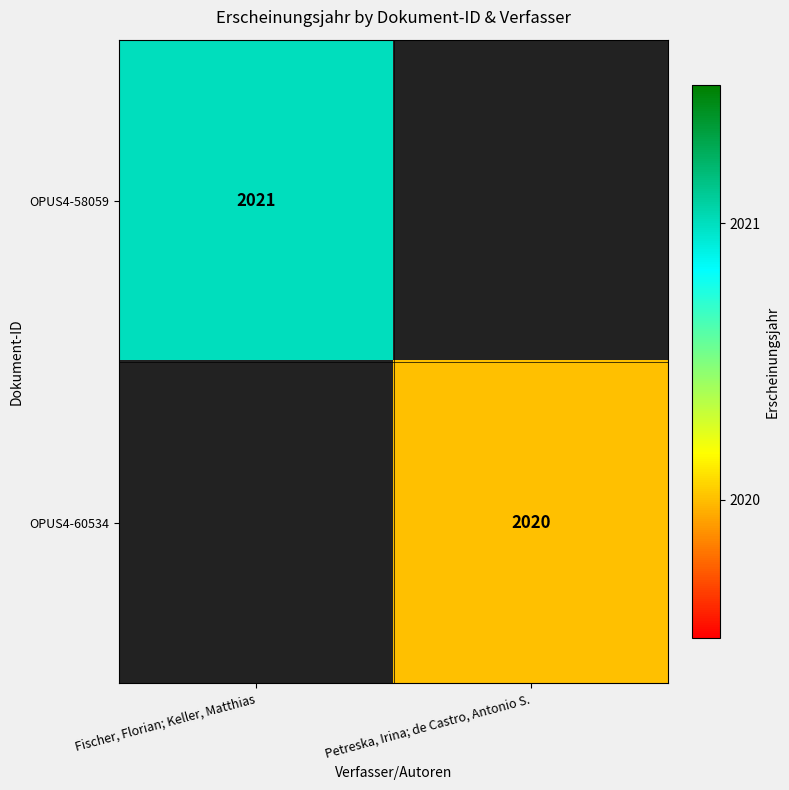

Is it true that OPUS4-60534 equals 2020 at Petreska, Irina; de Castro, Antonio S.?

True